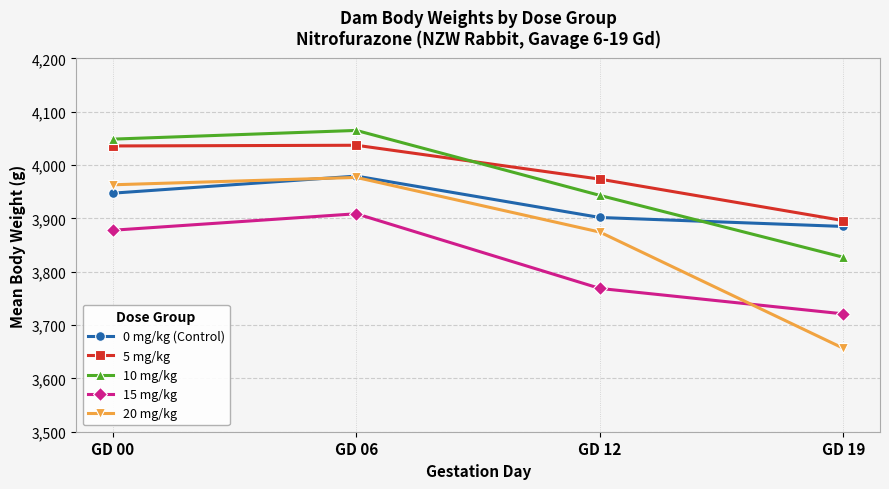

What are all the series names shown in the legend?

0 mg/kg (Control), 5 mg/kg, 10 mg/kg, 15 mg/kg, 20 mg/kg